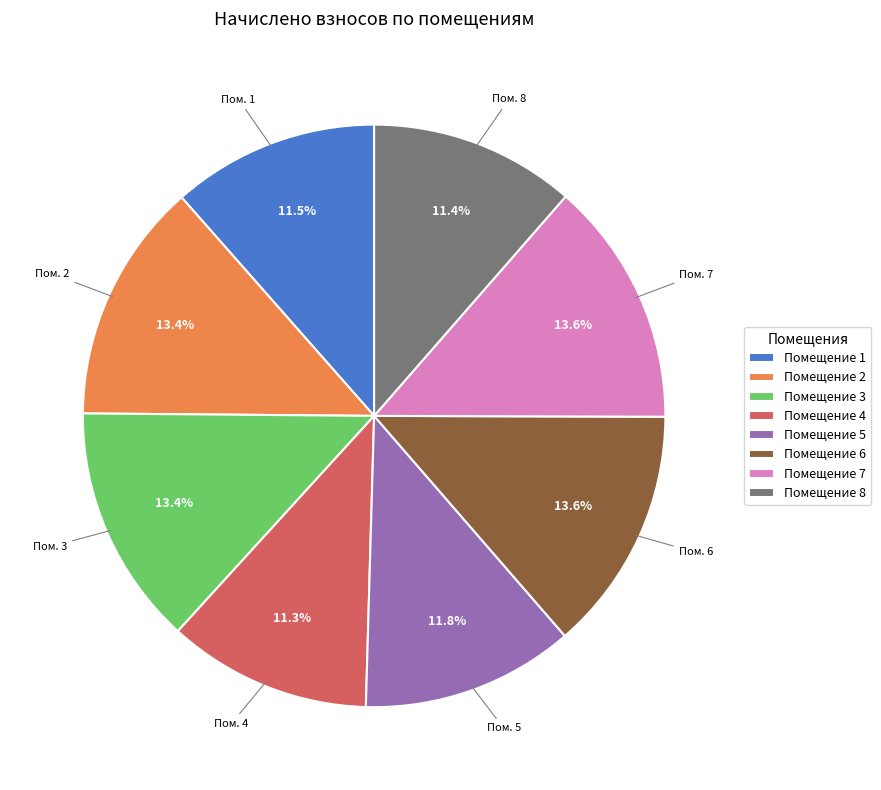

Which has a higher value, Помещение 6 or Помещение 4?

Помещение 6